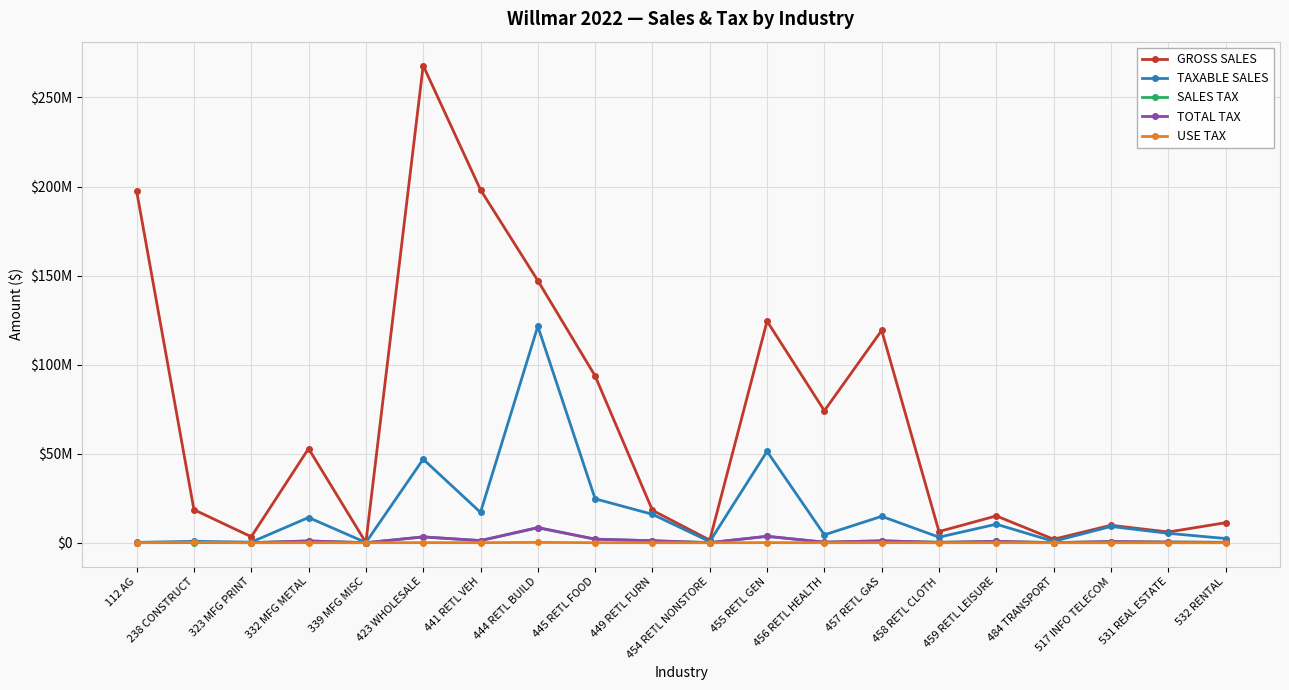

The value of TOTAL TAX at 423 WHOLESALE is 3280970. True or false?

True